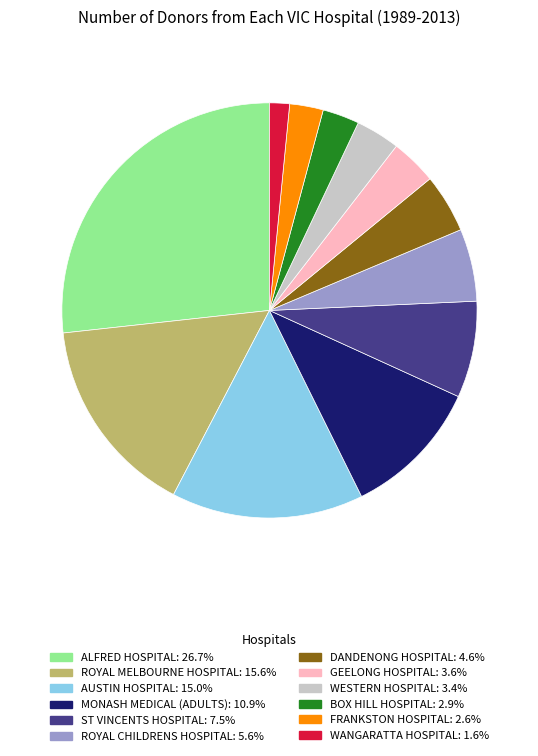

Count the number of slices in the pie.

12